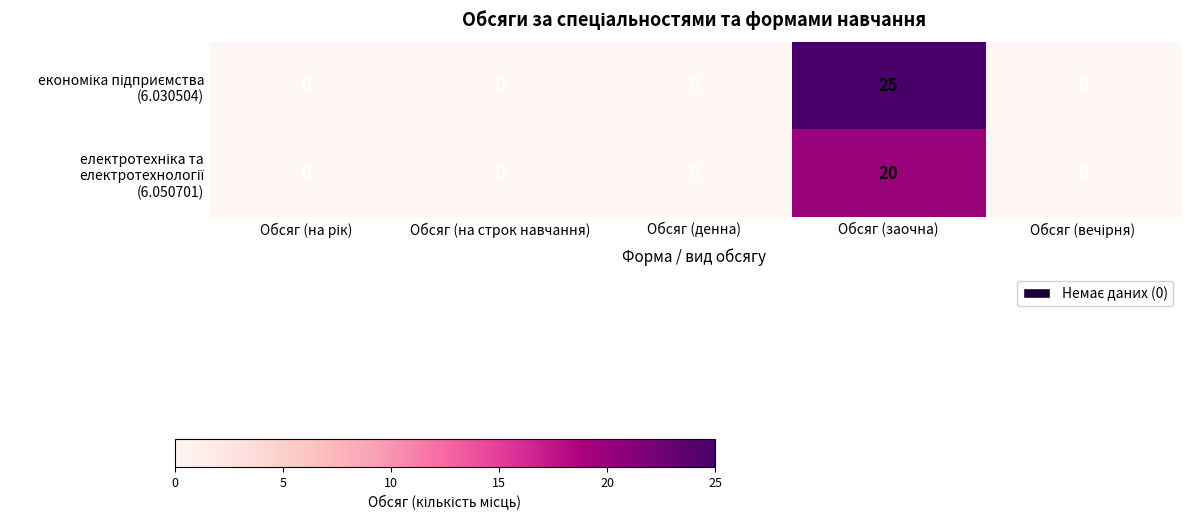

At which category is the sum across all series the highest?

Обсяг (заочна)